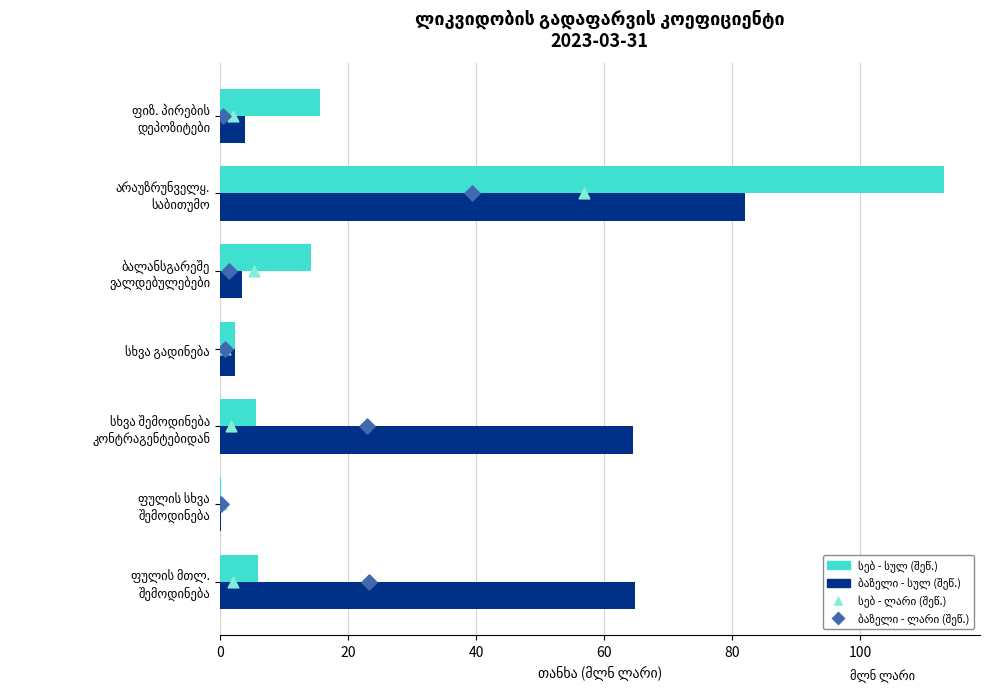

What are all the series names shown in the legend?

სებ - სულ (შეწონილი), ბაზელი - სულ (შეწონილი), სებ - ლარი (შეწონილი), ბაზელი - ლარი (შეწონილი)